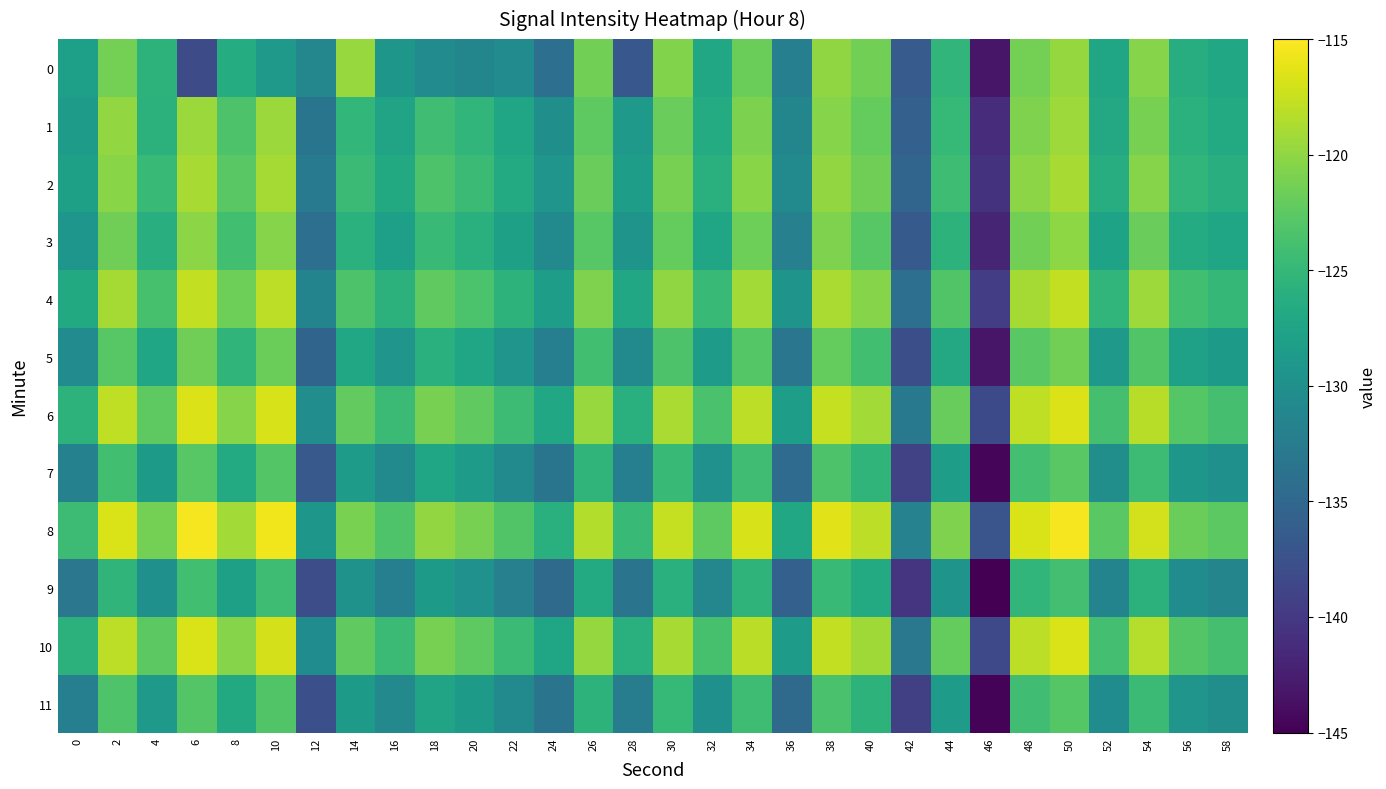

What is the total value across all series at 16?

-1532.7